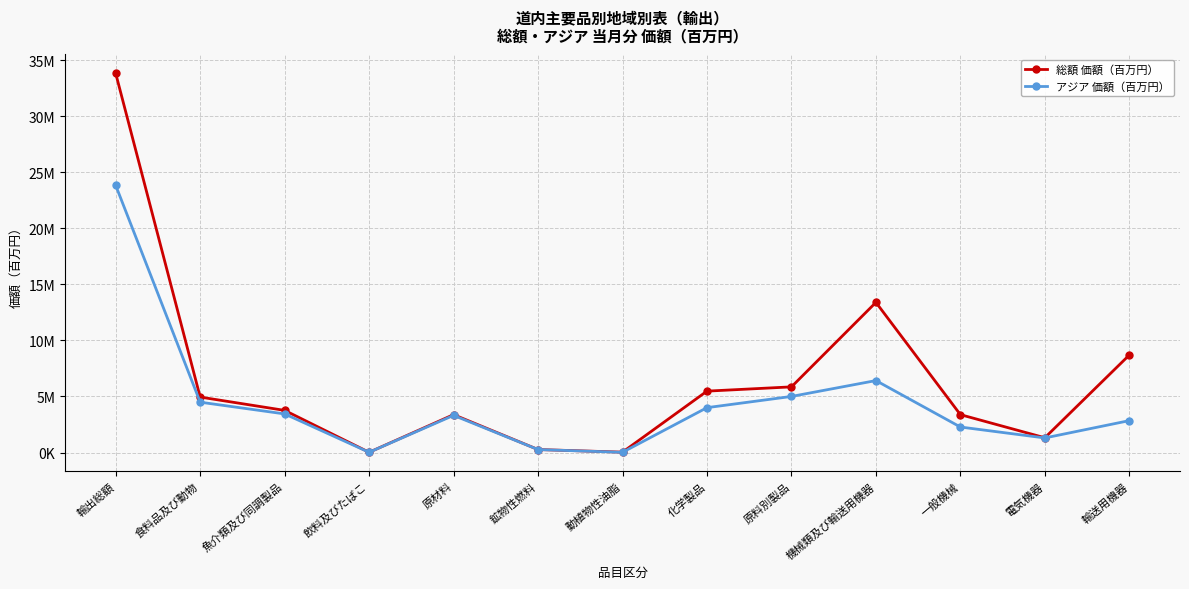

Is this an area chart (filled region under the line)?

No